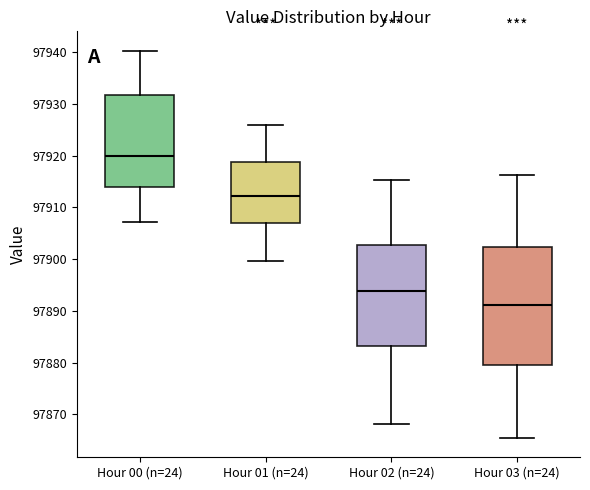

Reading left to right, transcribe this box plot: for each box, give where its median line is, the range the box spans, and where its two whiskers end, as read against the y-axis. The values are not printed on the chart, so give them approximately, as read against the axis.

Hour 00 (n=24): median 97920, box 97914 to 97932, whiskers 97907 to 97940
Hour 01 (n=24): median 97912, box 97907 to 97919, whiskers 97900 to 97926
Hour 02 (n=24): median 97894, box 97883 to 97903, whiskers 97868 to 97915
Hour 03 (n=24): median 97891, box 97880 to 97902, whiskers 97865 to 97916